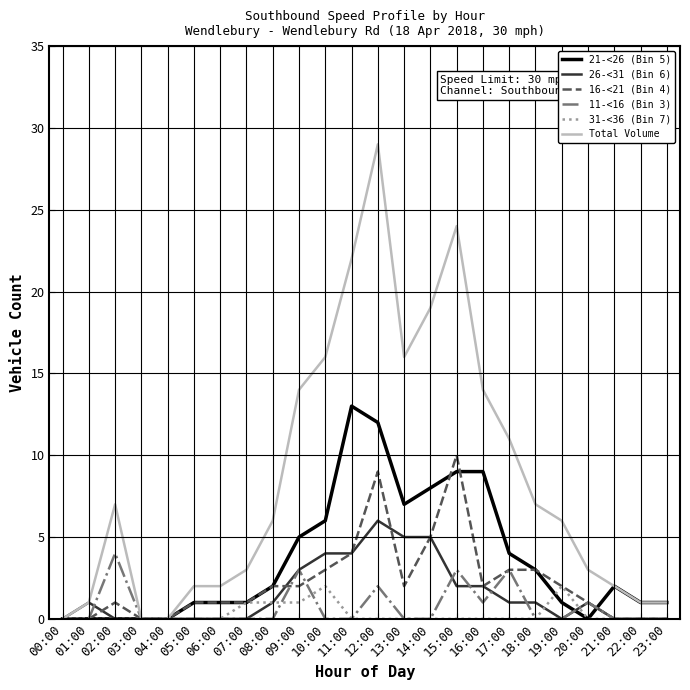

Is the value of Total Volume at 19:00 greater than the value of 26-<31 (Bin 6) at 15:00?

Yes